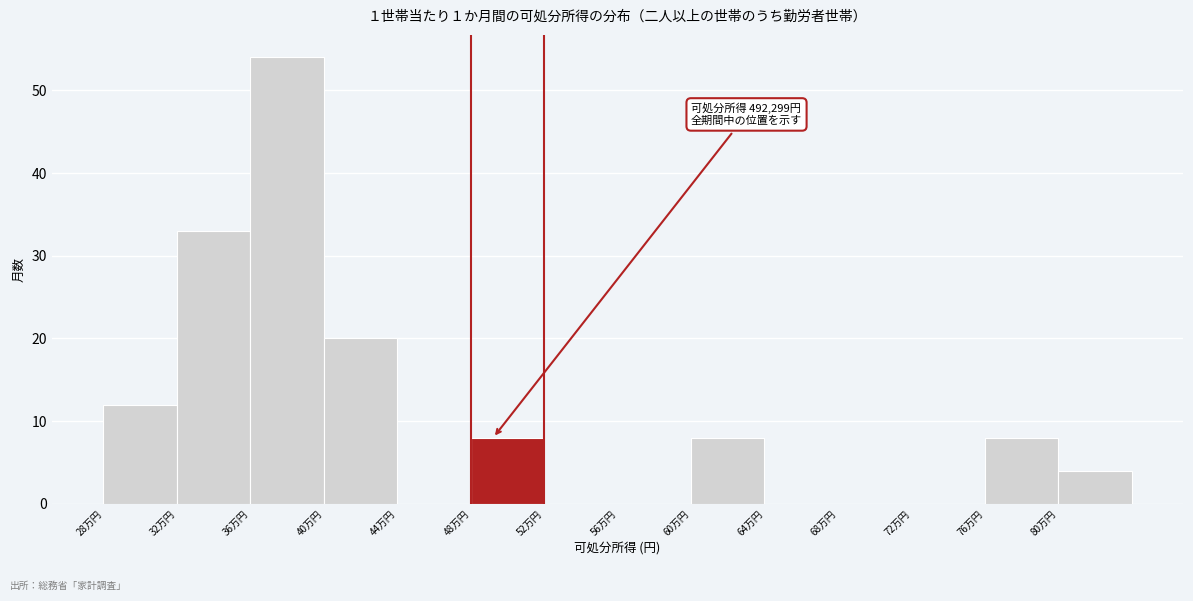

Reading left to right, extract all data points from this chart.

28万円=12	32万円=33	36万円=54	40万円=20	44万円=0	48万円=8	52万円=0	56万円=0	60万円=8	64万円=0	68万円=0	72万円=0	76万円=8	80万円=4